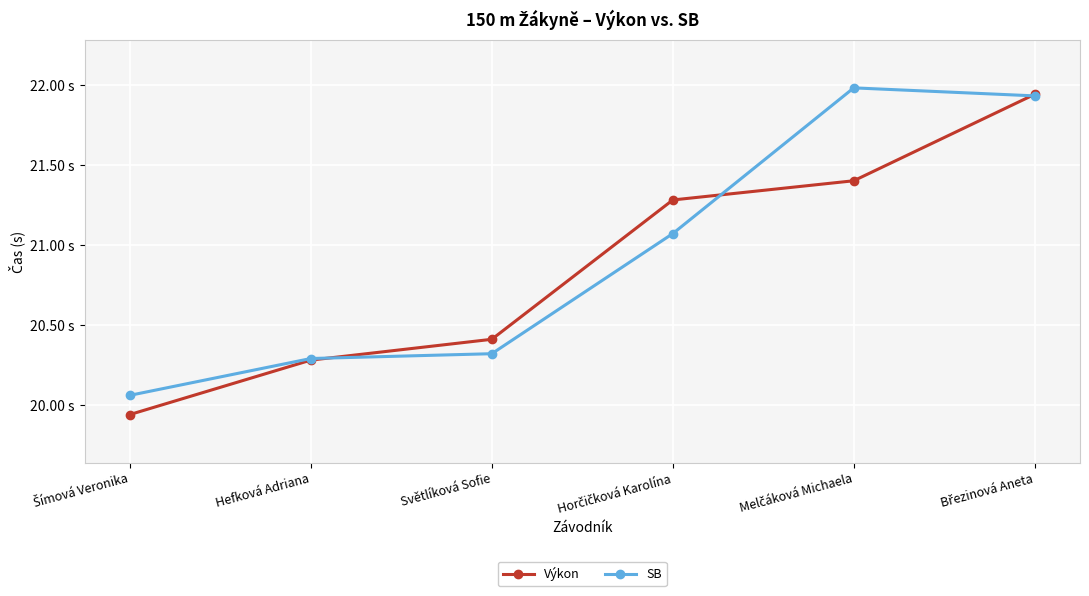

Rank the categories by SB value from highest to lowest.

Melčáková Michaela, Březinová Aneta, Horčičková Karolína, Světlíková Sofie, Hefková Adriana, Šímová Veronika